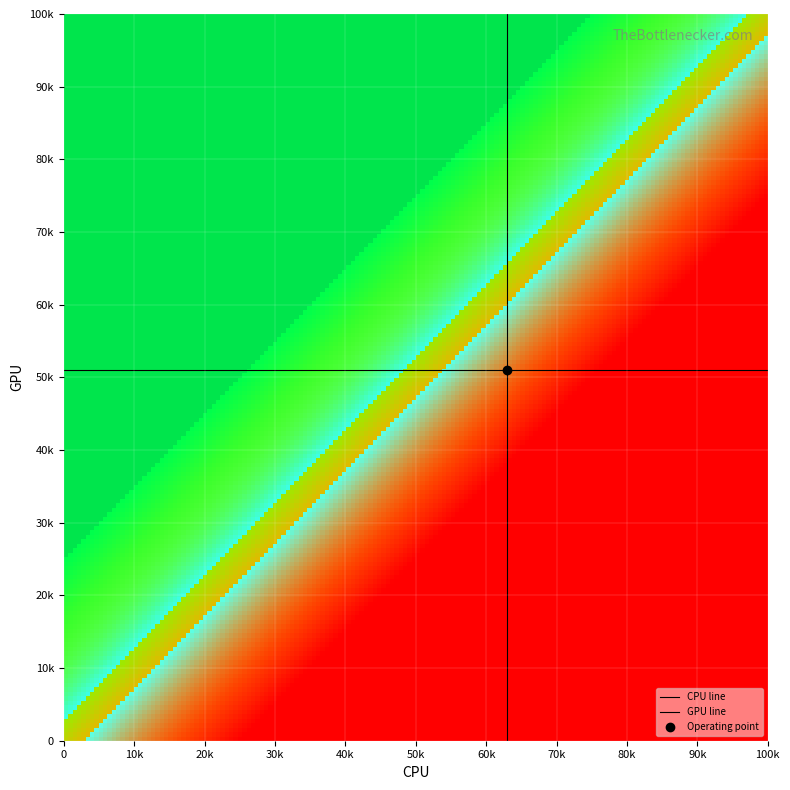

How many categories are shown in the chart?

2